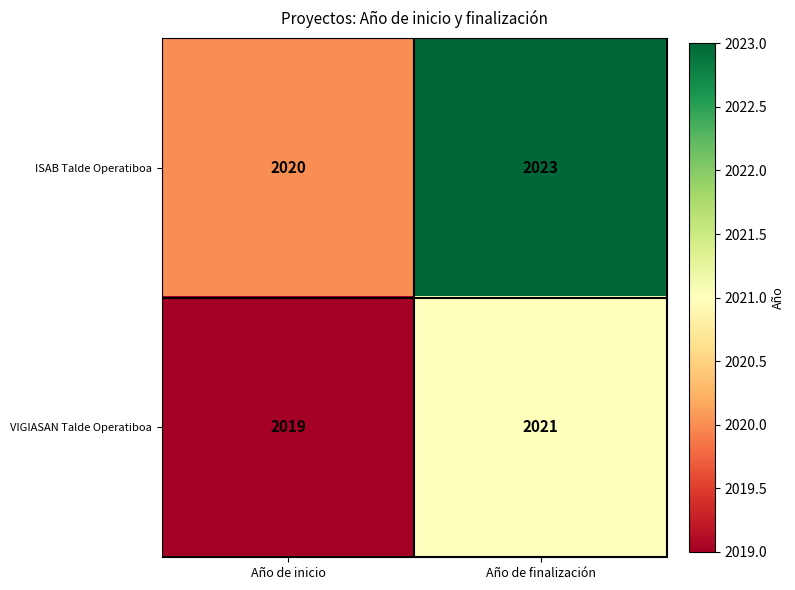

Read the ISAB Talde Operatiboa value at Año de finalización.

2023